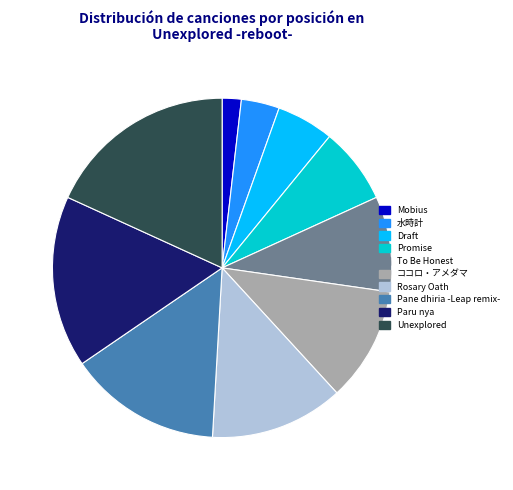

Do Unexplored and Paru nya together represent more than half of the pie?

No